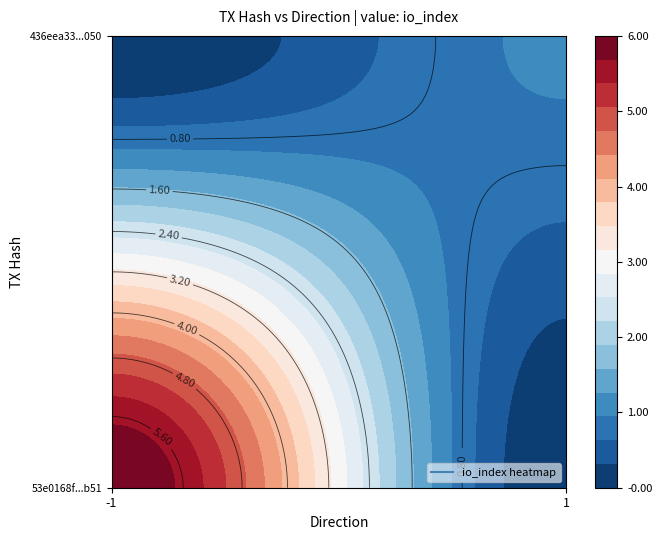

Reading left to right, what are all the values shown in this chart?

53e0168f8f9abf96399fe7435ab37b174bffb51: direction=-1	io_index=6
436eea330065304dccde57dab6b6fa3af732050: direction=1	io_index=1